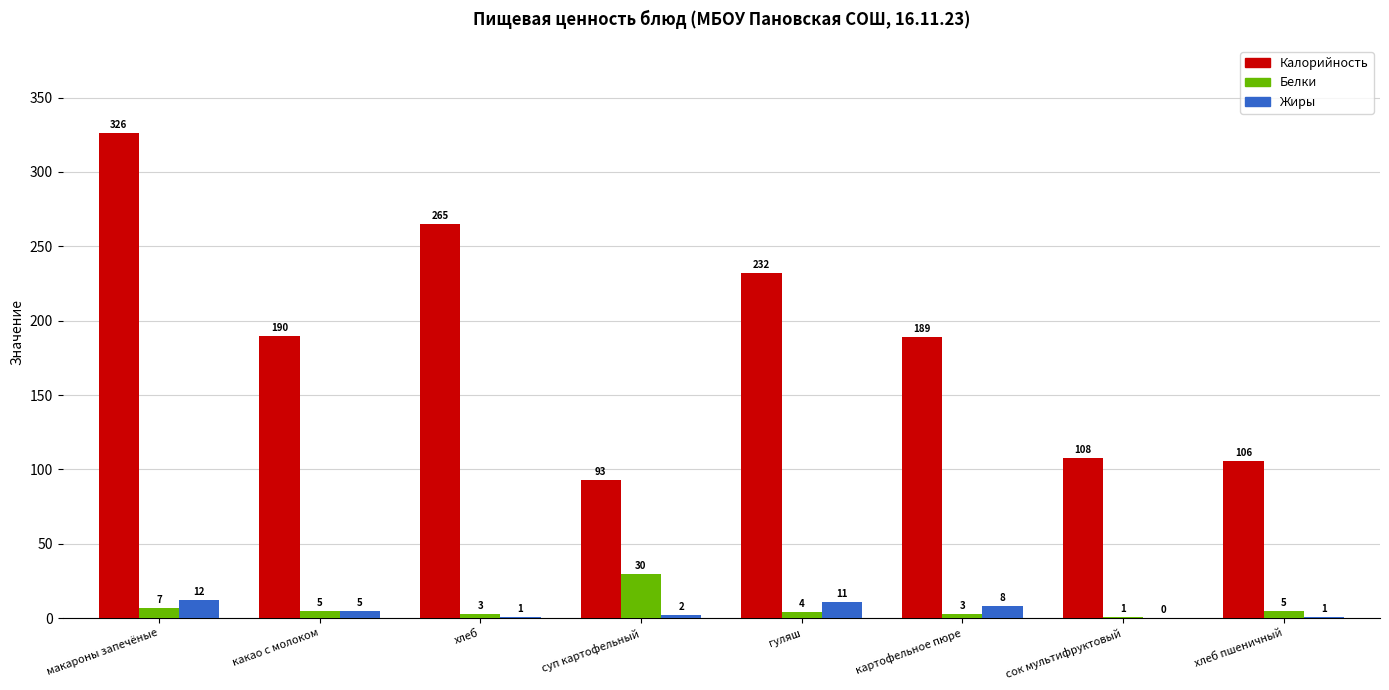

Which category has the highest value in the Белки series?

суп картофельный